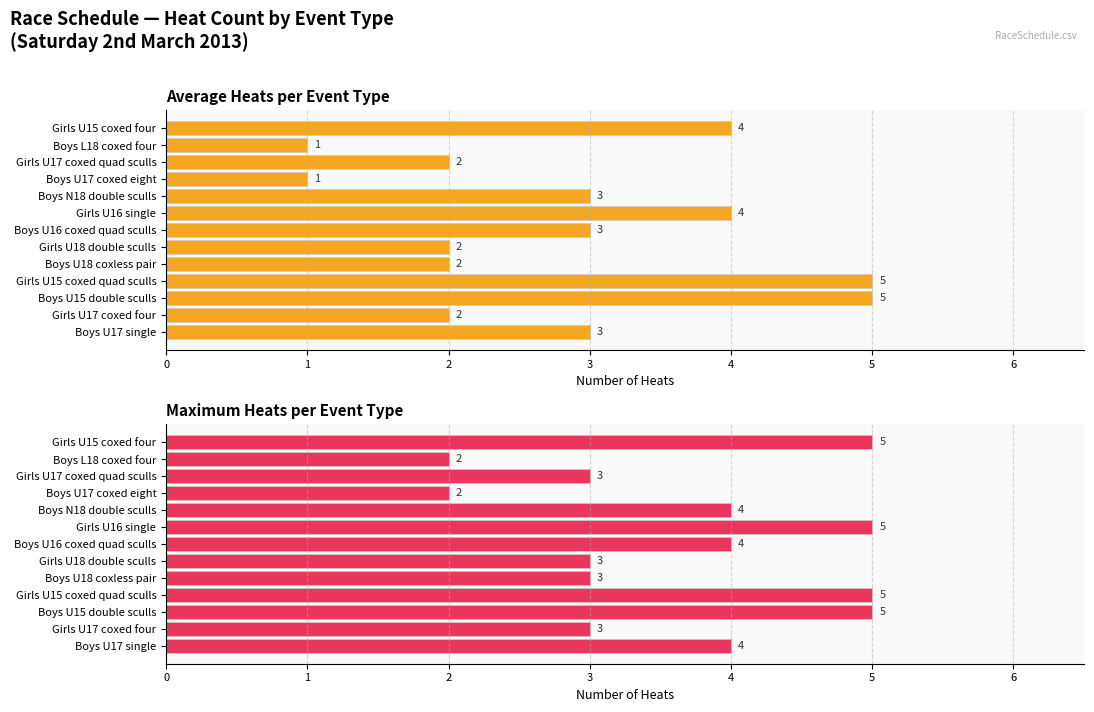

Count the number of categories in the chart.

13